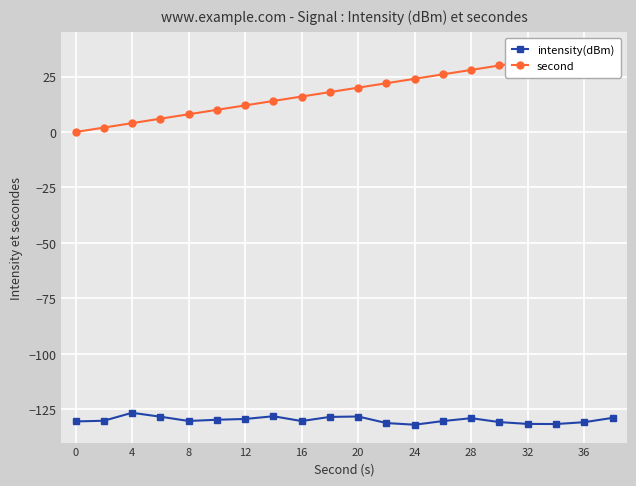

Reading right to left, transcribe all the data shown in this chart.

intensity(dBm): -128.9	-130.8	-131.6	-131.6	-130.8	-129.0	-130.3	-131.9	-131.2	-128.2	-128.4	-130.3	-128.1	-129.4	-129.7	-130.3	-128.3	-126.6	-130.2	-130.5
second: 38.0	36.0	34.0	32.0	30.0	28.0	26.0	24.0	22.0	20.0	18.0	16.0	14.0	12.0	10.0	8.0	6.0	4.0	2.0	0.0